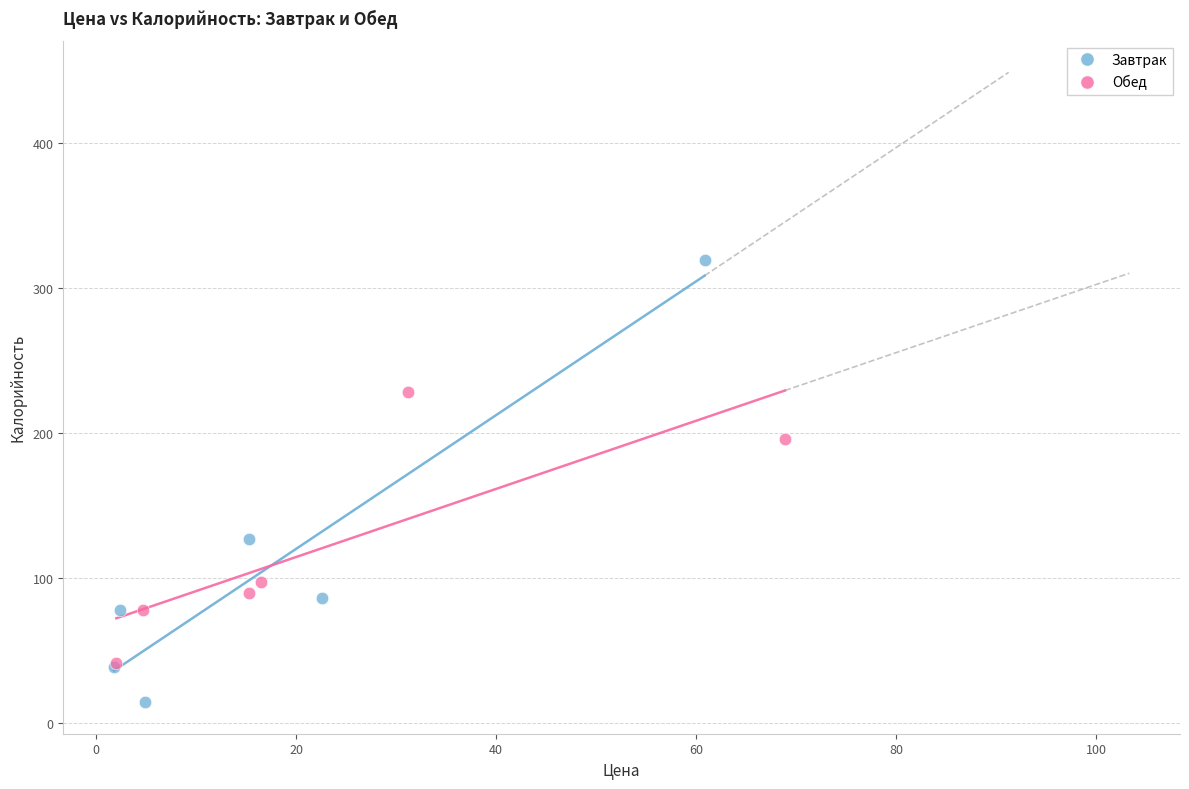

Which series reaches the maximum Y coordinate?

Завтрак